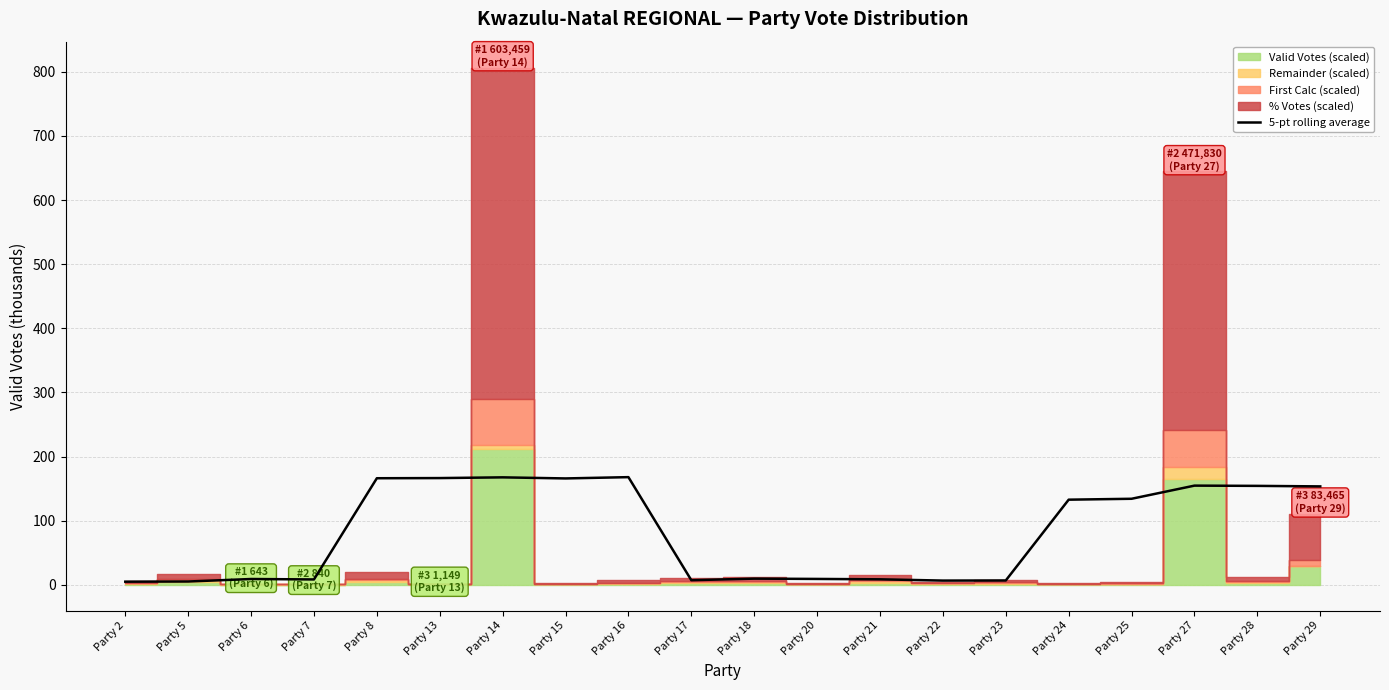

What is the difference between the maximum and minimum values?

163.1